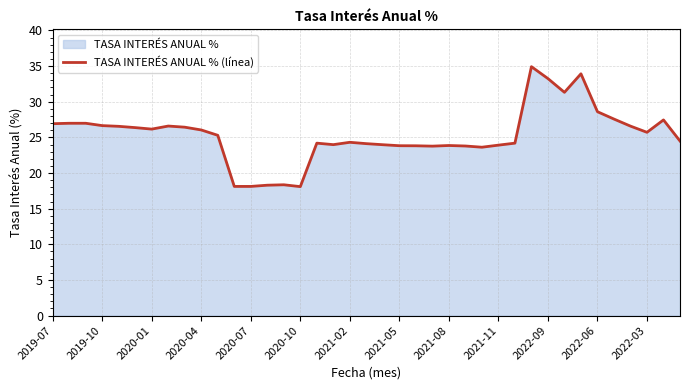

The value at 2020-04 is 26.0. True or false?

True